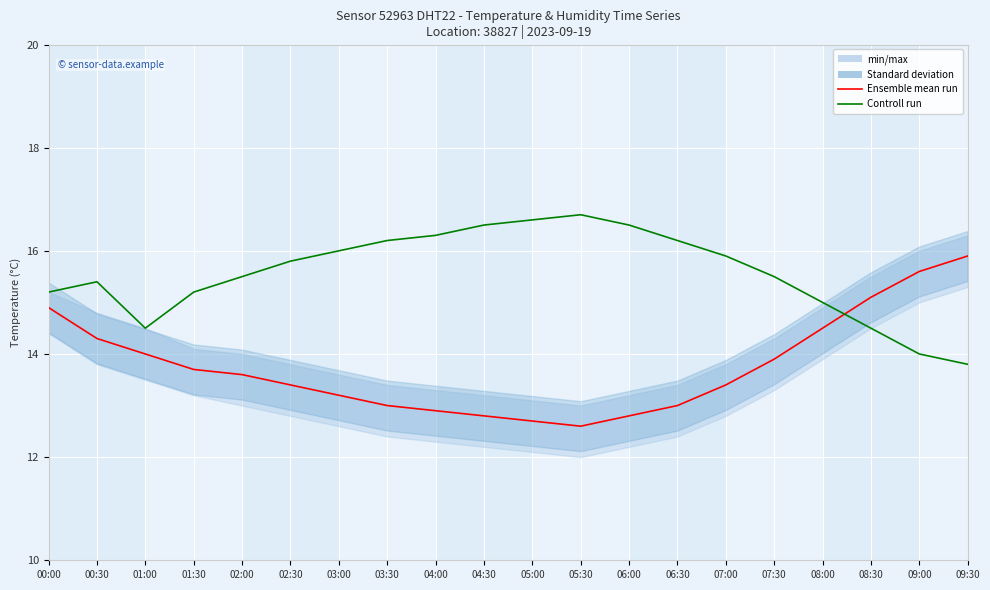

Between which two adjacent categories do Controll run (hum) and Ensemble mean run (temp) first intersect?

08:00 and 08:30